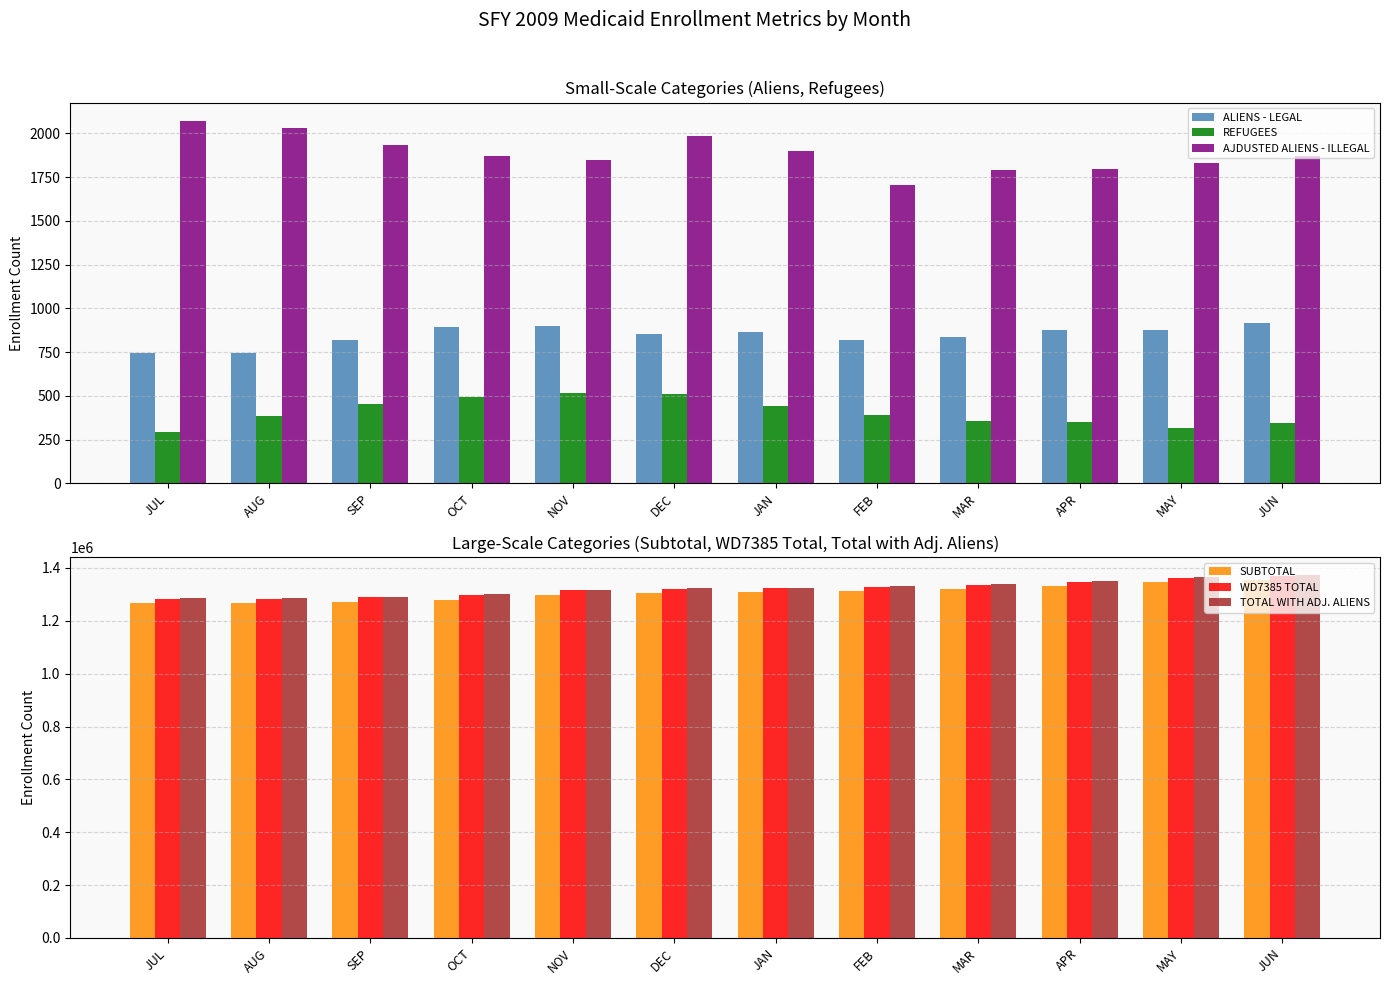

How many distinct data groups are displayed?

6